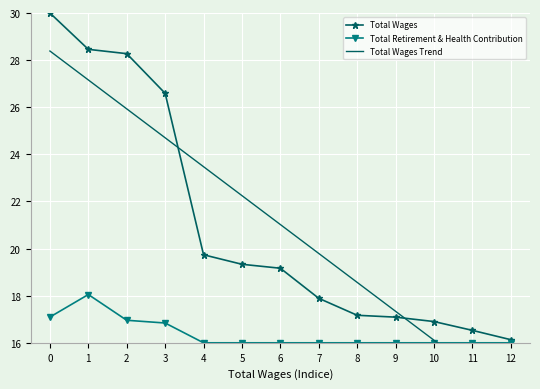

The Total Retirement & Health Contribution series shows 25.3 at 1. True or false?

False